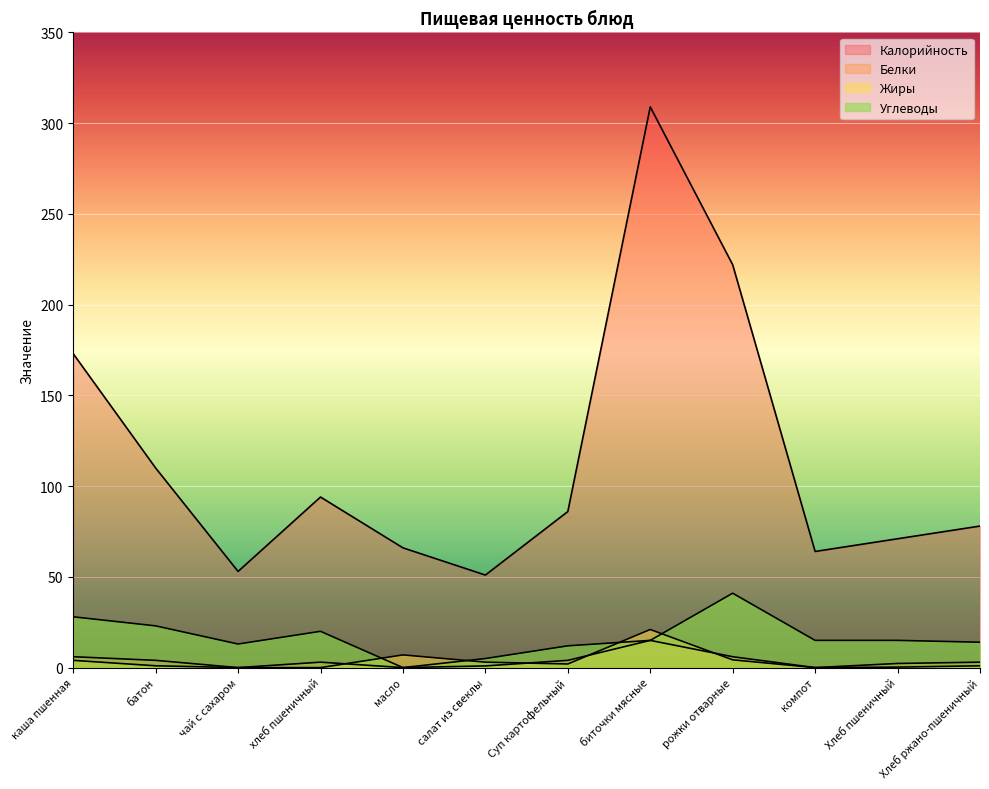

Count the number of categories in the chart.

12